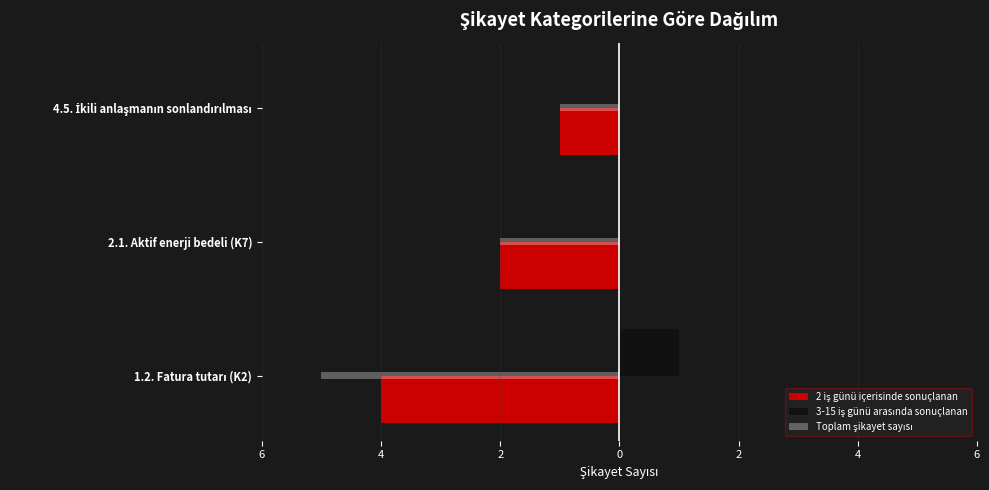

What are all the series names shown in the legend?

2 iş günü içerisinde sonuçlanan, 3-15 iş günü arasında sonuçlanan, Toplam şikayet sayısı